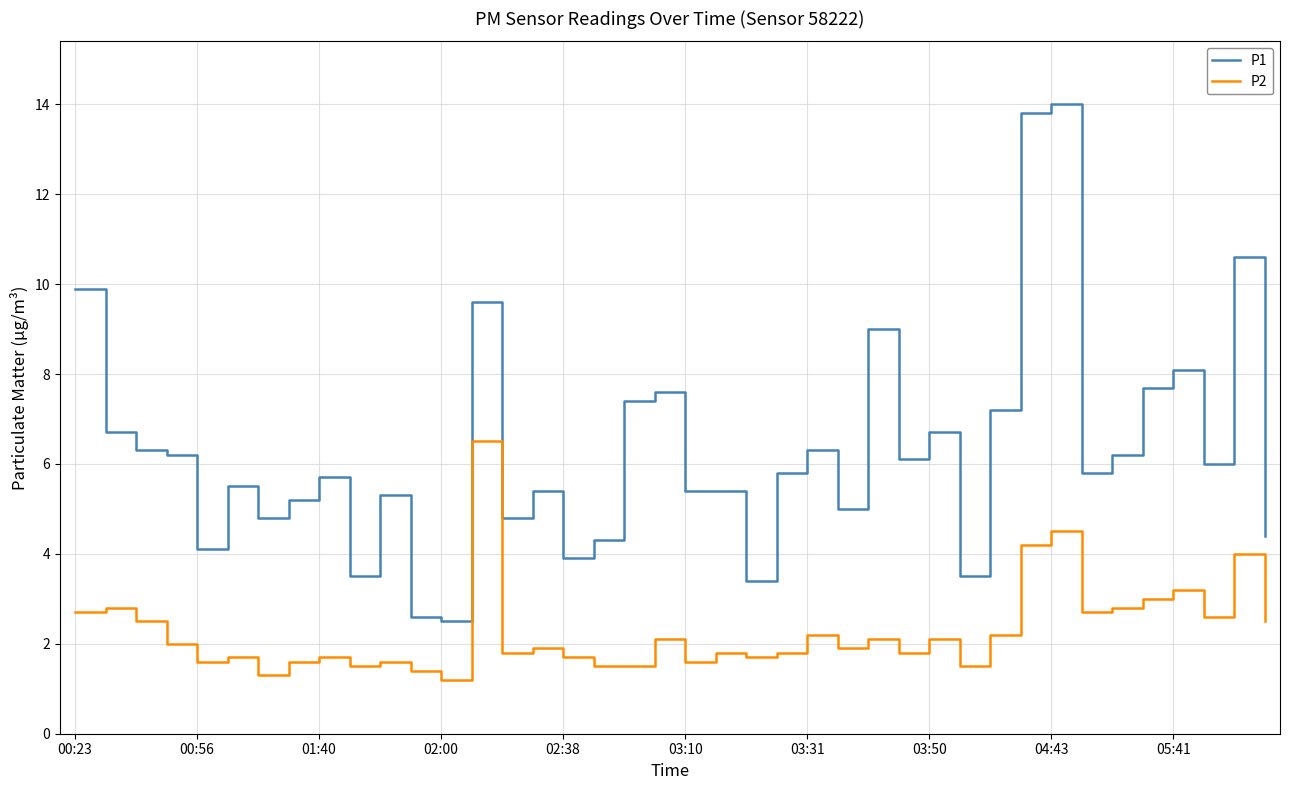

Reading right to left, extract all data points from this chart.

P1: 4.4	10.6	6.0	8.1	7.7	6.2	5.8	14.0	13.8	7.2	3.5	6.7	6.1	9.0	5.0	6.3	5.8	3.4	5.4	5.4	7.6	7.4	4.3	3.9	5.4	4.8	9.6	2.5	2.6	5.3	3.5	5.7	5.2	4.8	5.5	4.1	6.2	6.3	6.7	9.9
P2: 2.5	4.0	2.6	3.2	3.0	2.8	2.7	4.5	4.2	2.2	1.5	2.1	1.8	2.1	1.9	2.2	1.8	1.7	1.8	1.6	2.1	1.5	1.5	1.7	1.9	1.8	6.5	1.2	1.4	1.6	1.5	1.7	1.6	1.3	1.7	1.6	2.0	2.5	2.8	2.7